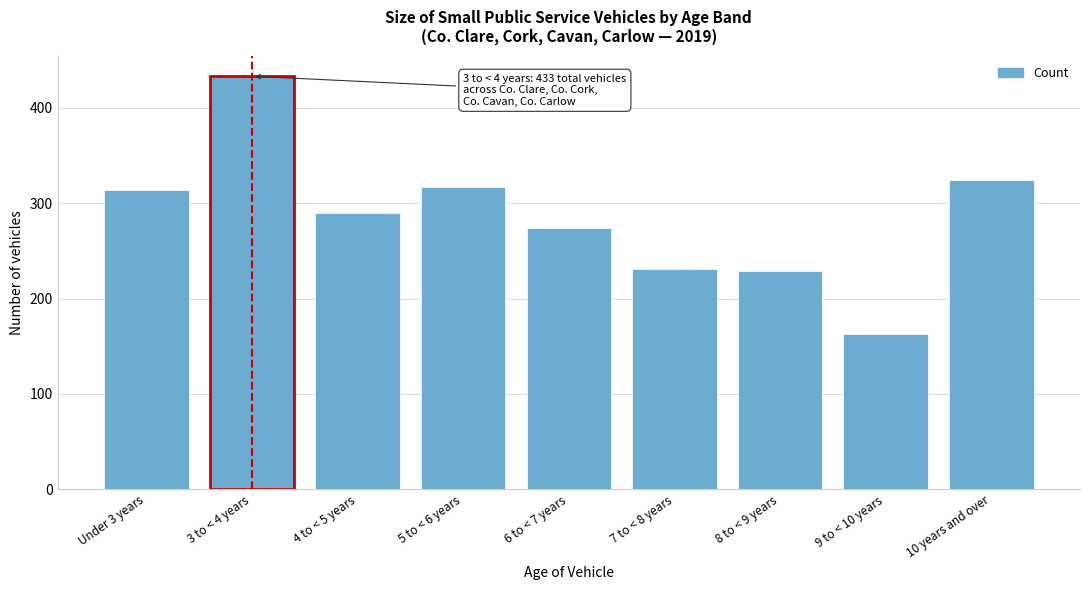

Reading left to right, extract all data points from this chart.

314	433	290	317	274	231	229	163	324